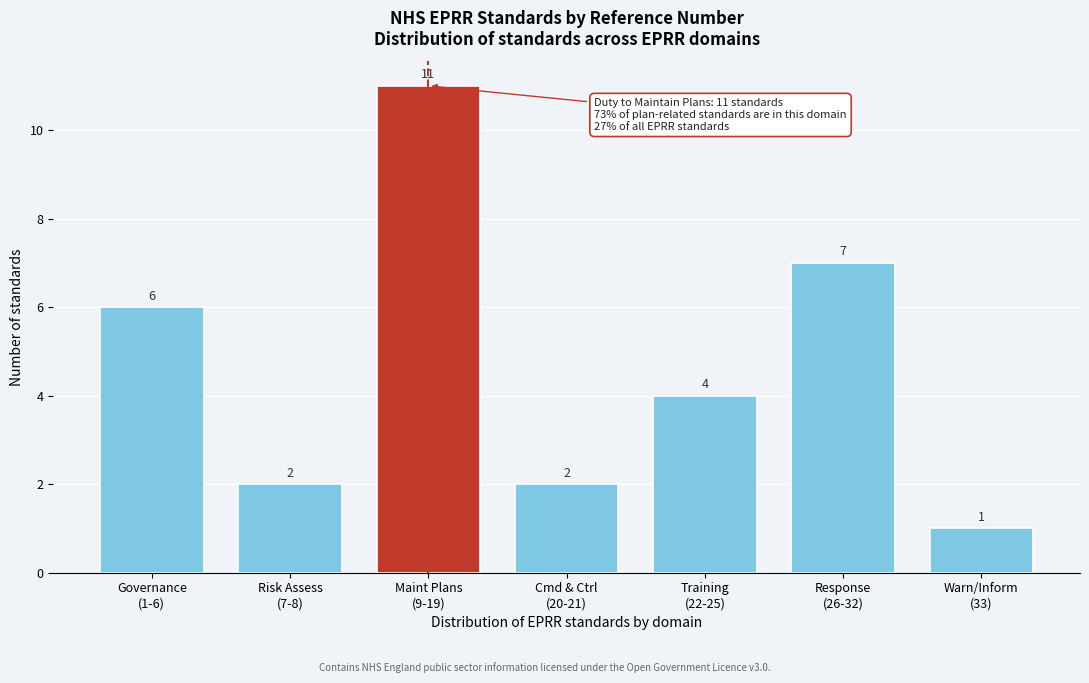

Reading right to left, transcribe all the data shown in this chart.

1	7	4	2	11	2	6